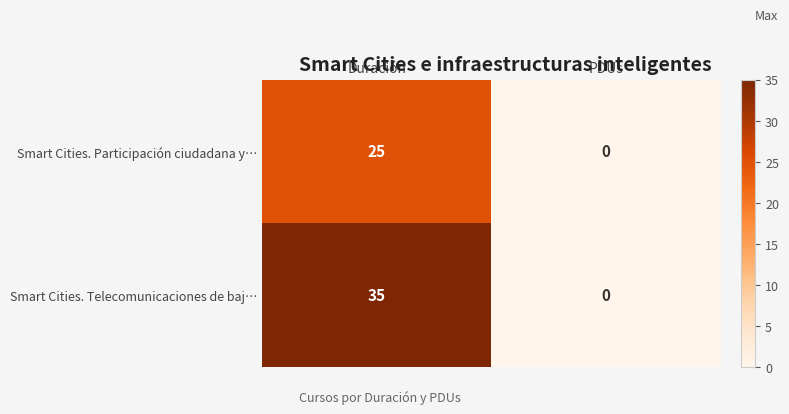

What is the difference between the Smart Cities. Telecomunicaciones de baj… values at PDUs and Duración?

35